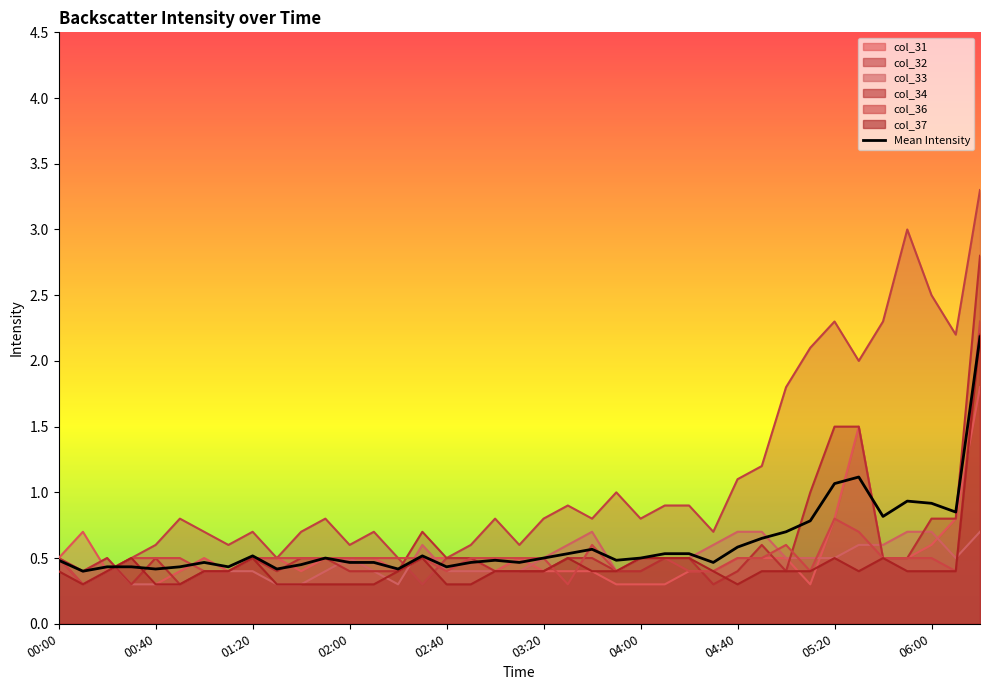

How many interior local valleys (lower than both neighbors) does the data have?

11